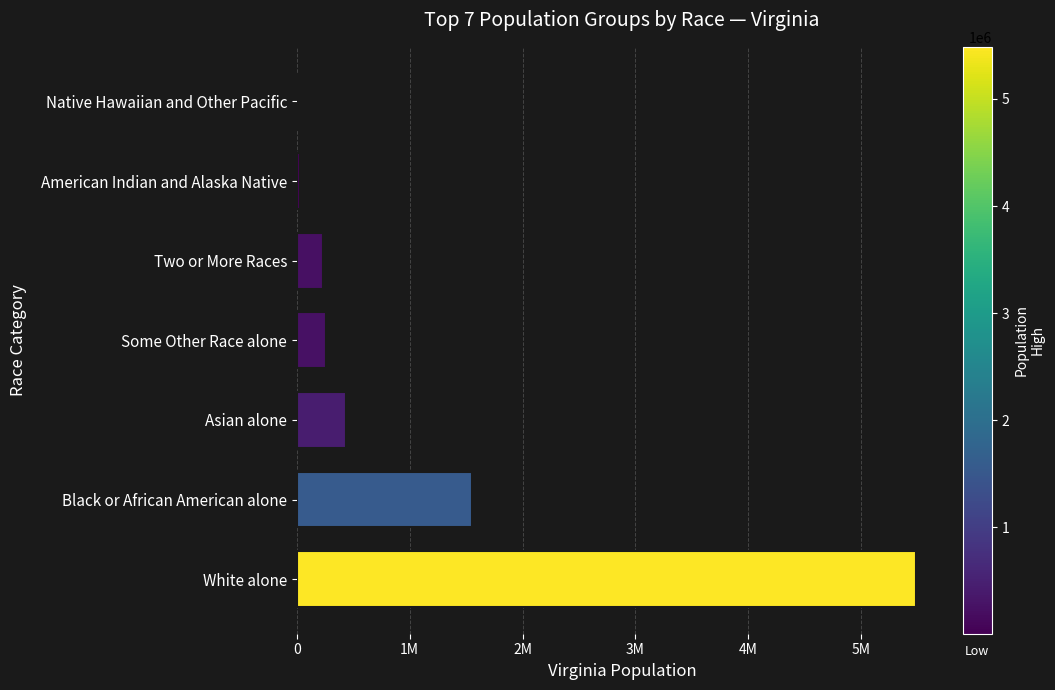

Are the bars horizontal?

Yes